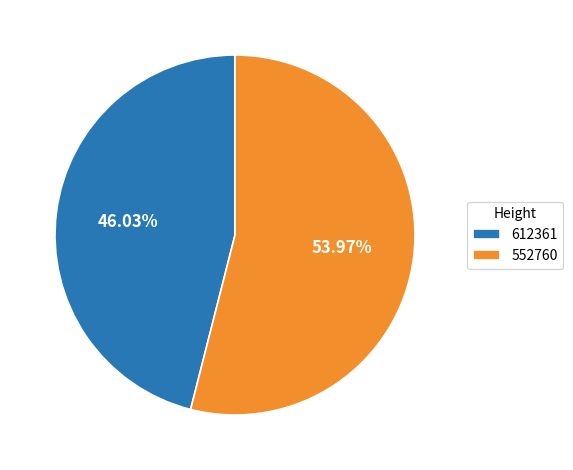

Rank the categories by value from lowest to highest.

612361, 552760